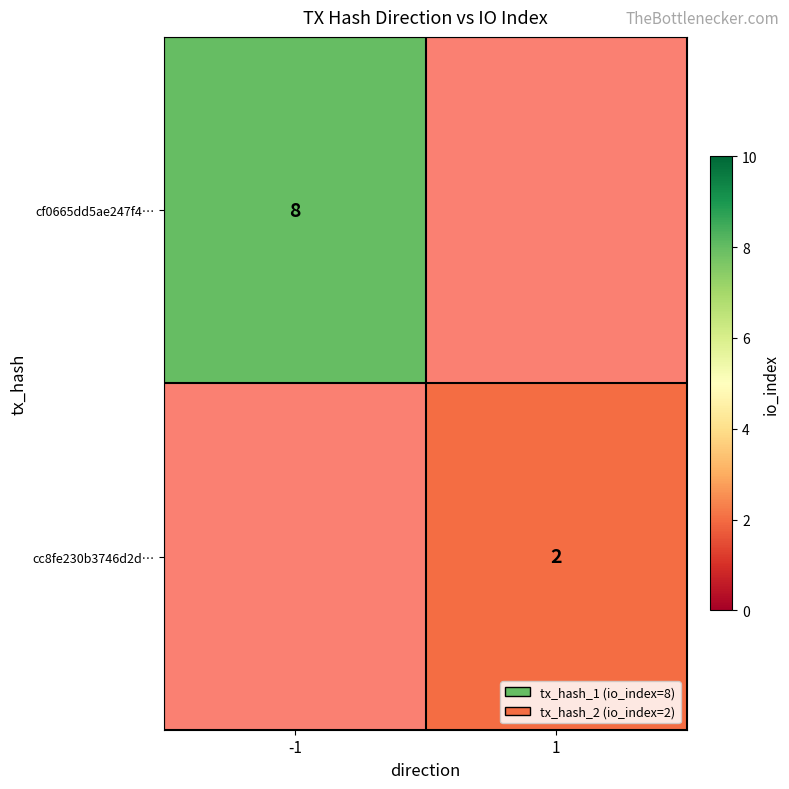

The cf0665dd5ae247f4… series shows 8 at -1. True or false?

True